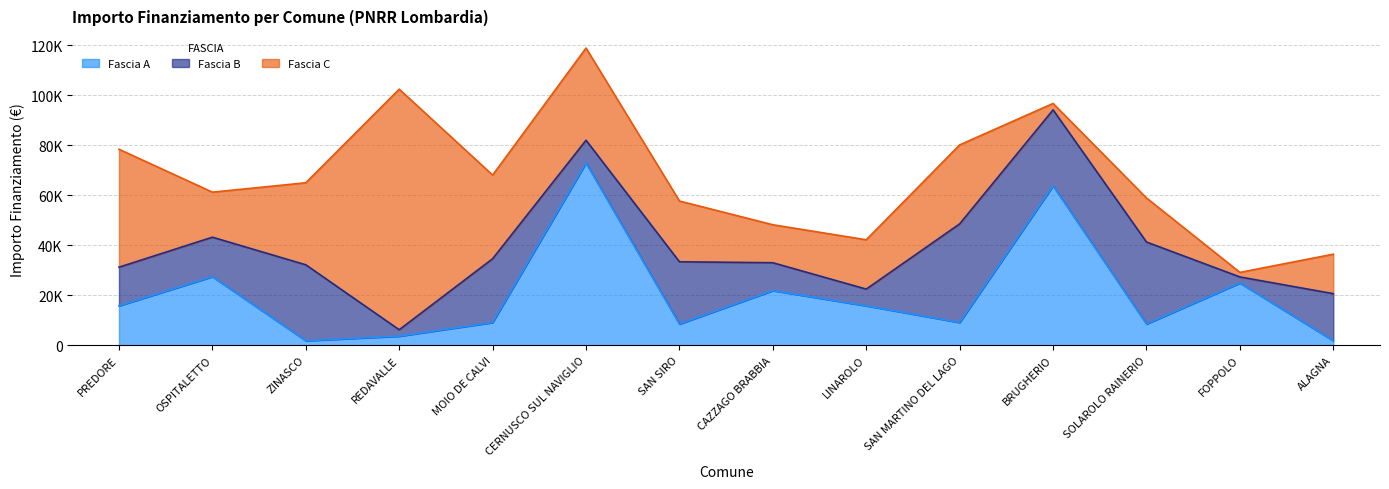

Reading right to left, what are all the values shown in this chart?

Fascia A: ALAGNA=1821	FOPPOLO=24887	SOLAROLO RAINERIO=8498	BRUGHERIO=63735	SAN MARTINO DEL LAGO=9105	LINAROLO=15782	CAZZAGO BRABBIA=21852	SAN SIRO=8498	CERNUSCO SUL NAVIGLIO=72840	MOIO DE CALVI=9105	REDAVALLE=3642	ZINASCO=1821	OSPITALETTO=27424	PREDORE=15782
Fascia B: ALAGNA=18817	FOPPOLO=2428	SOLAROLO RAINERIO=32778	BRUGHERIO=30350	SAN MARTINO DEL LAGO=39422	LINAROLO=6677	CAZZAGO BRABBIA=11141	SAN SIRO=24887	CERNUSCO SUL NAVIGLIO=9105	MOIO DE CALVI=25494	REDAVALLE=2571	ZINASCO=30350	OSPITALETTO=15782	PREDORE=15426
Fascia C: ALAGNA=15782	FOPPOLO=1821	SOLAROLO RAINERIO=17603	BRUGHERIO=2571	SAN MARTINO DEL LAGO=31564	LINAROLO=19711	CAZZAGO BRABBIA=15175	SAN SIRO=24280	CERNUSCO SUL NAVIGLIO=36851	MOIO DE CALVI=33423	REDAVALLE=96145	ZINASCO=32778	OSPITALETTO=17997	PREDORE=47135